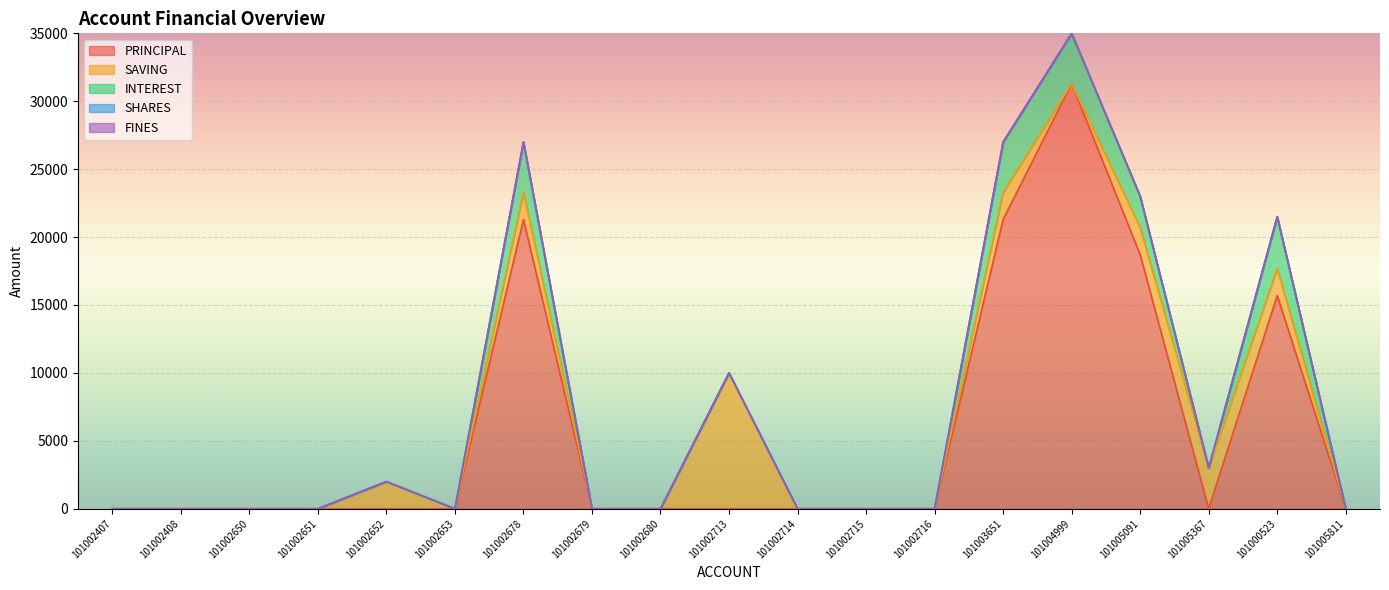

What is the sum of the PRINCIPAL values at 101002680 and 101003651?

21300